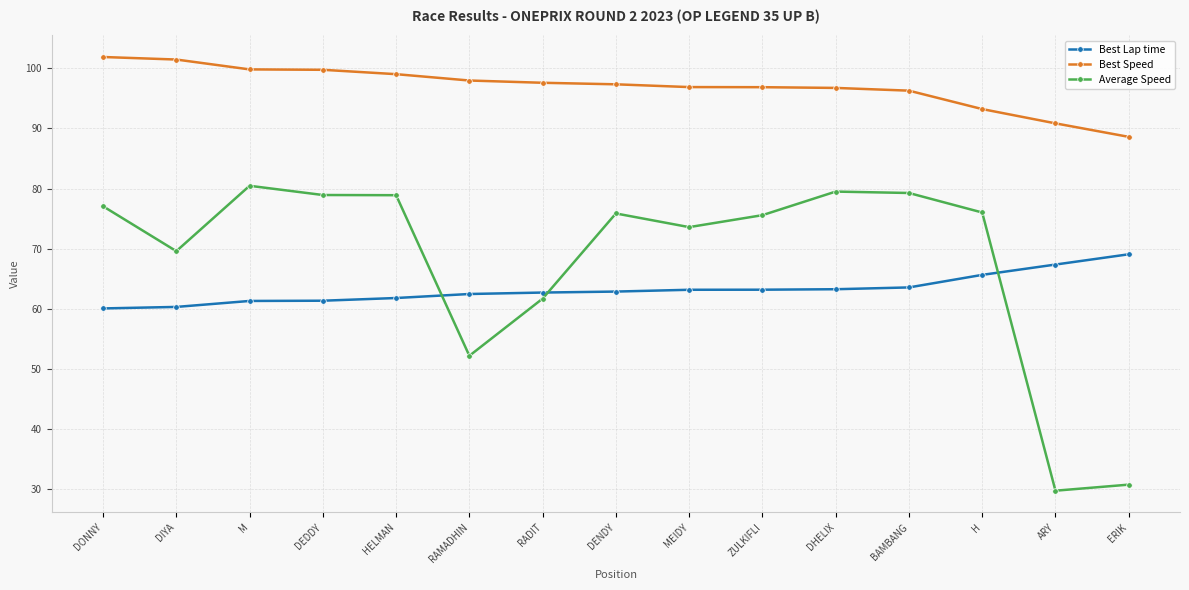

What is the maximum value for Best Speed?

101.9